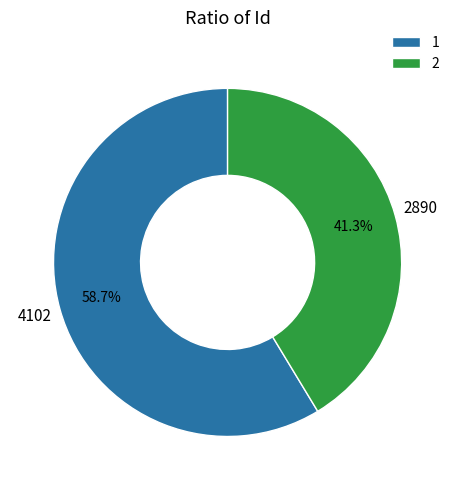

How many slices are in this pie chart?

2